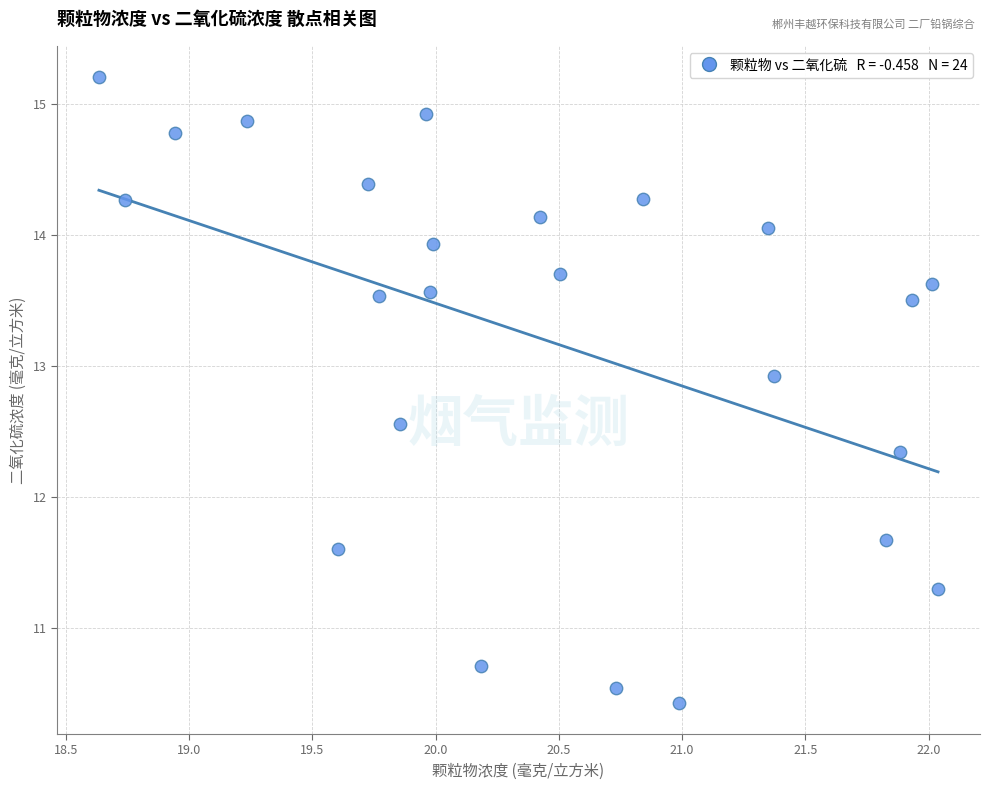

What is the range of X values (max minus min)?

3.4